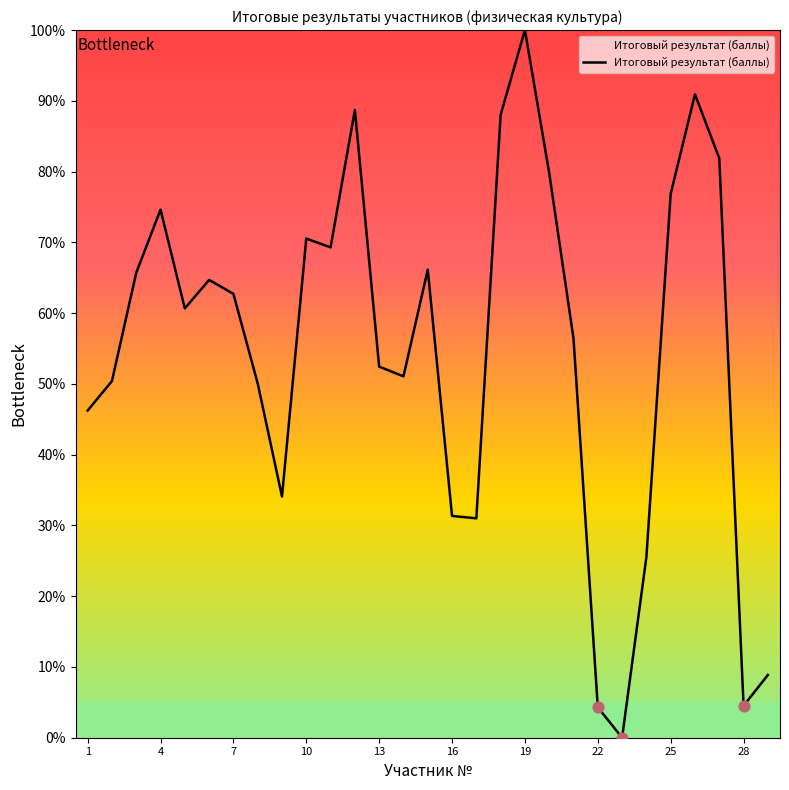

What is the difference between the maximum and minimum values?

100.0